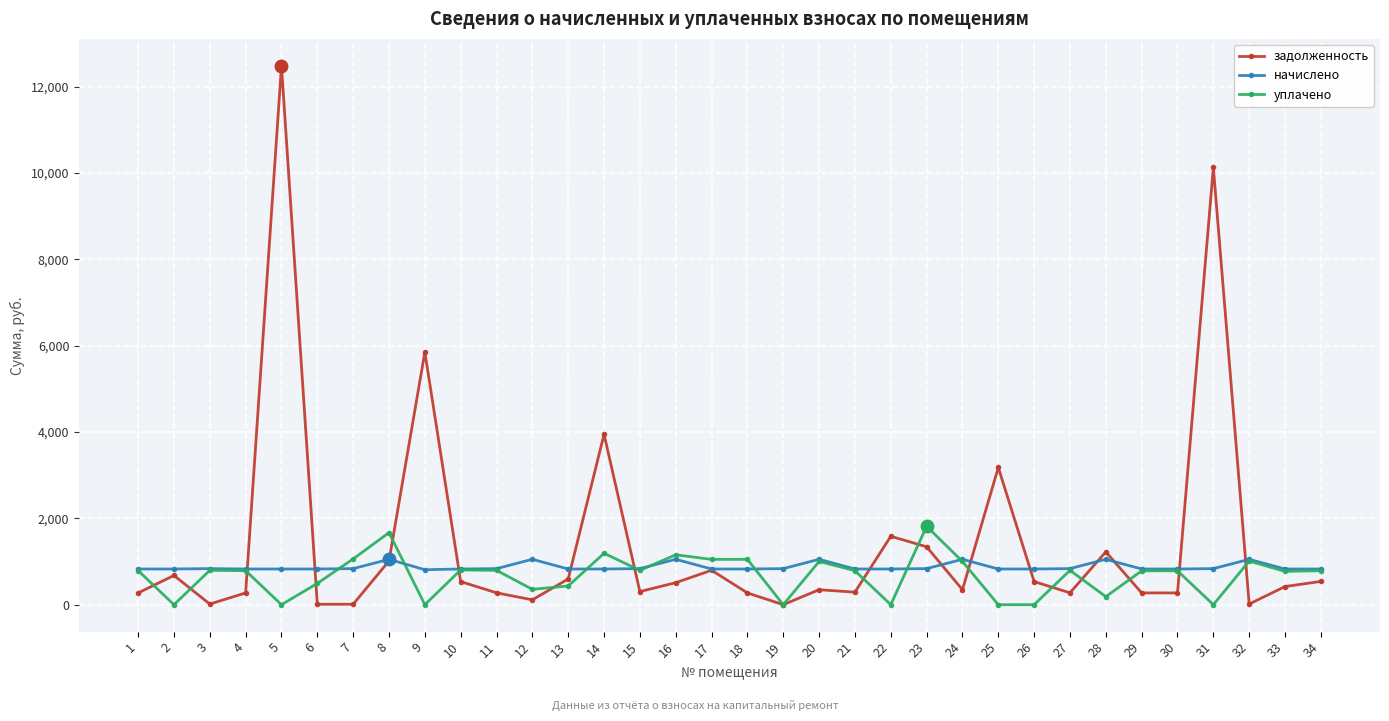

Does the chart have visible grid lines?

Yes